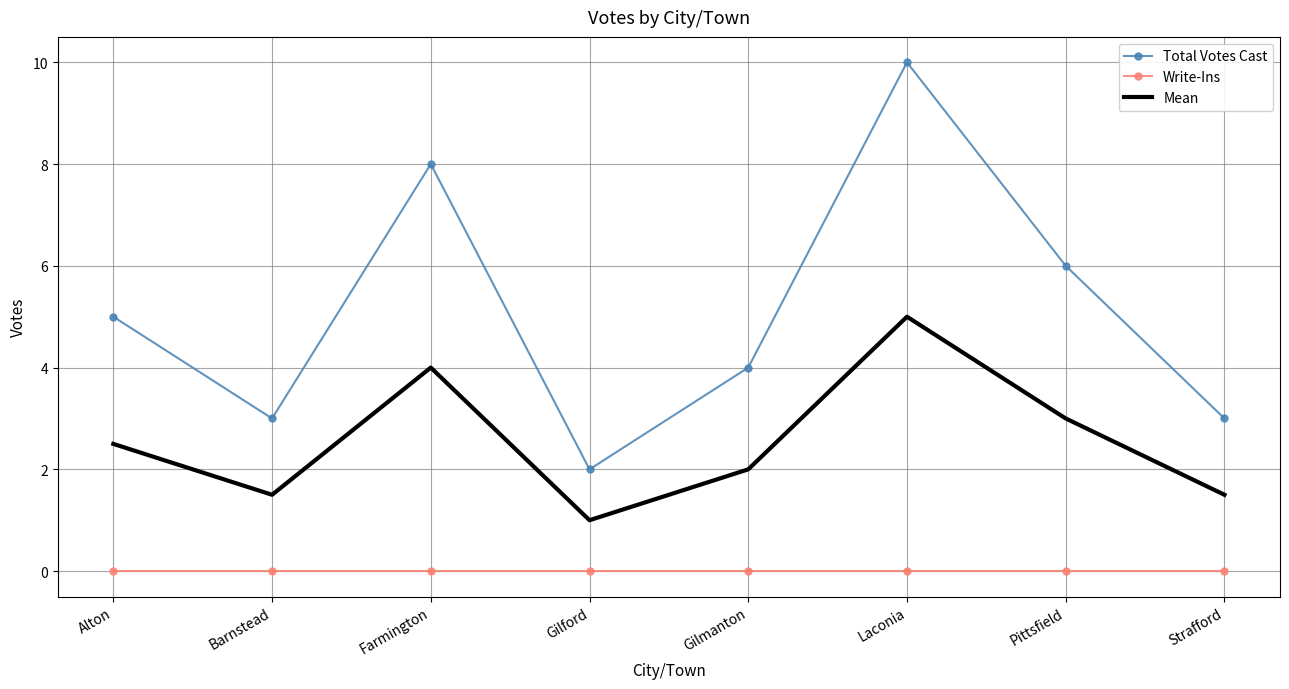

How many series are shown in this chart?

3